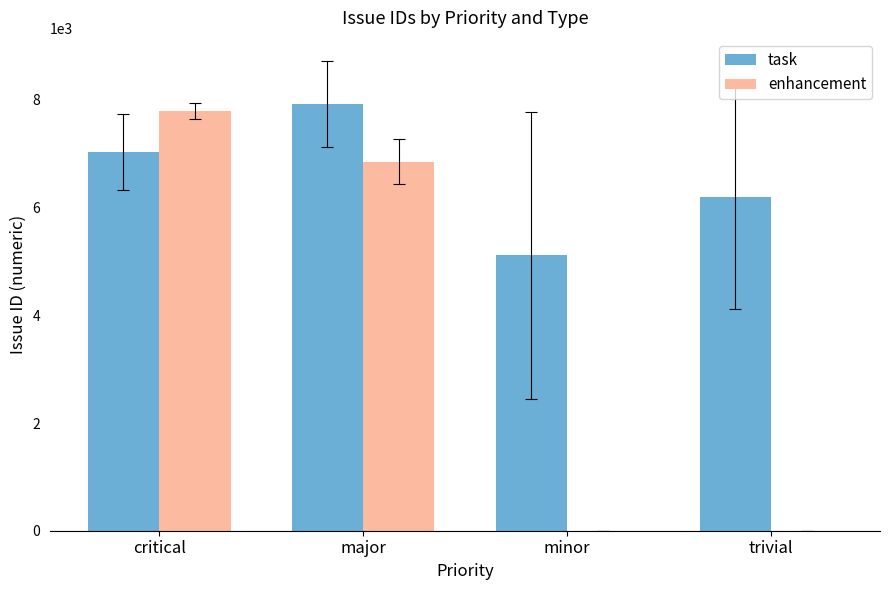

Are the bars horizontal?

No